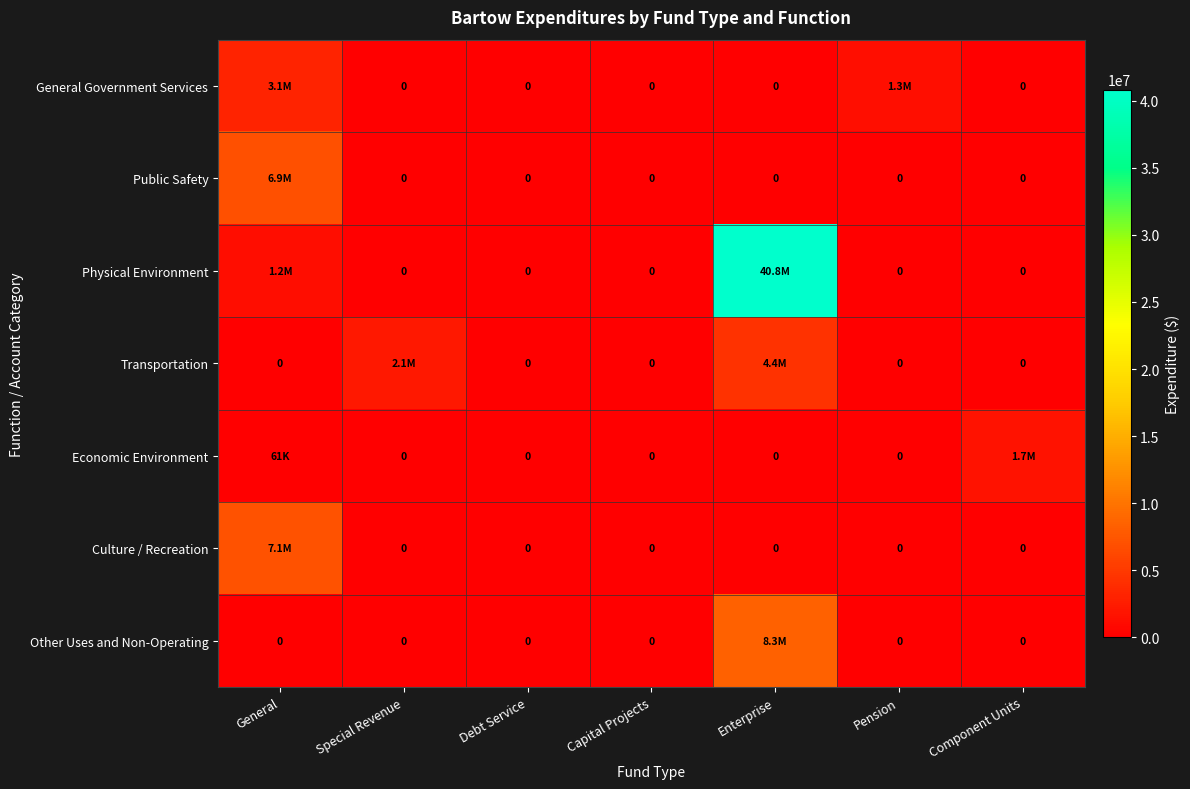

At which label does Economic Environment reach its minimum?

Special Revenue